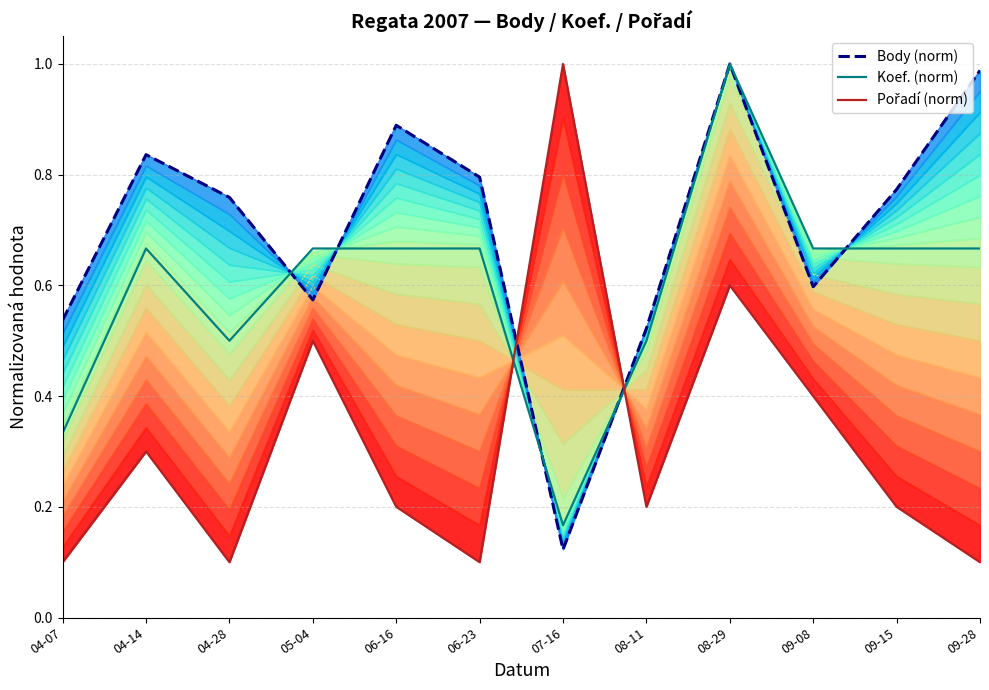

What is the minimum value for Pořadí (norm)?

0.1